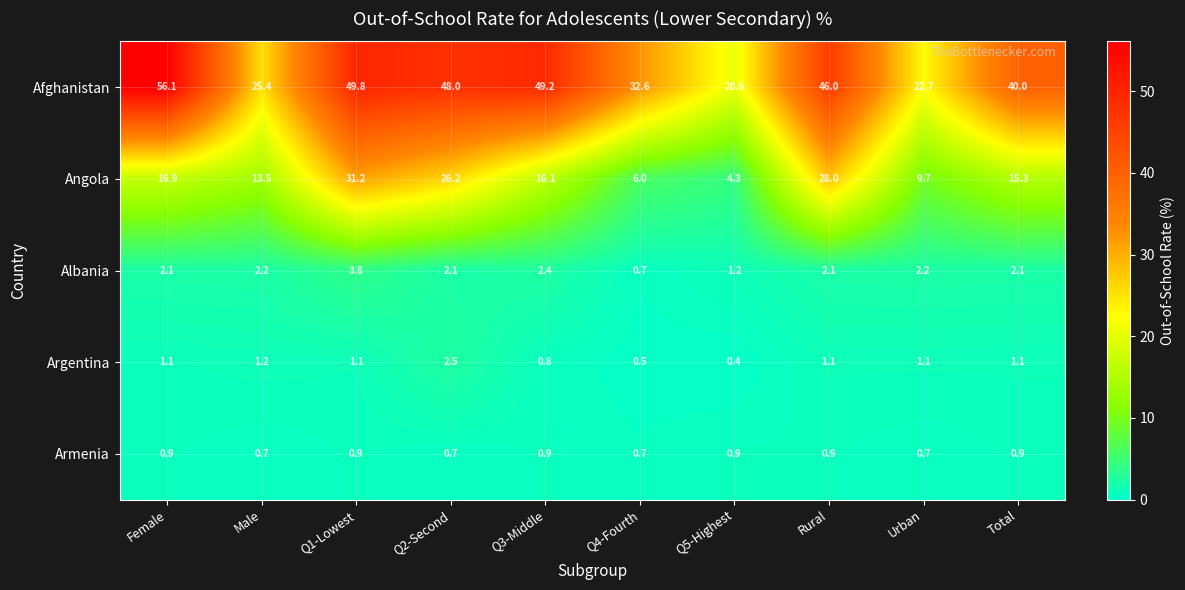

What is the average value of the Armenia series?

0.8